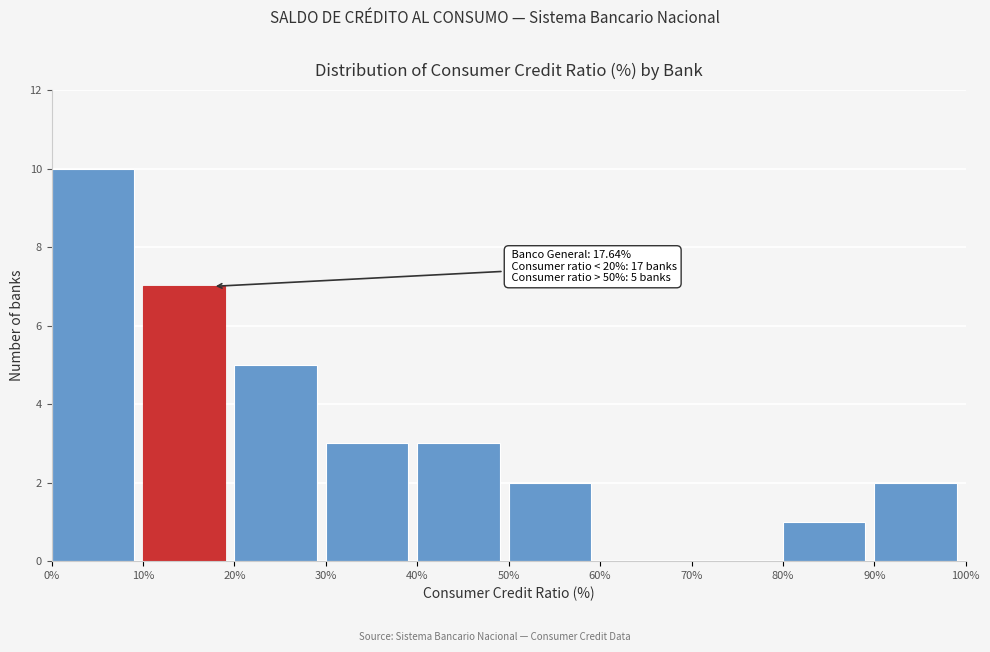

Which range on the x-axis has the tallest bar?

0% to 10%